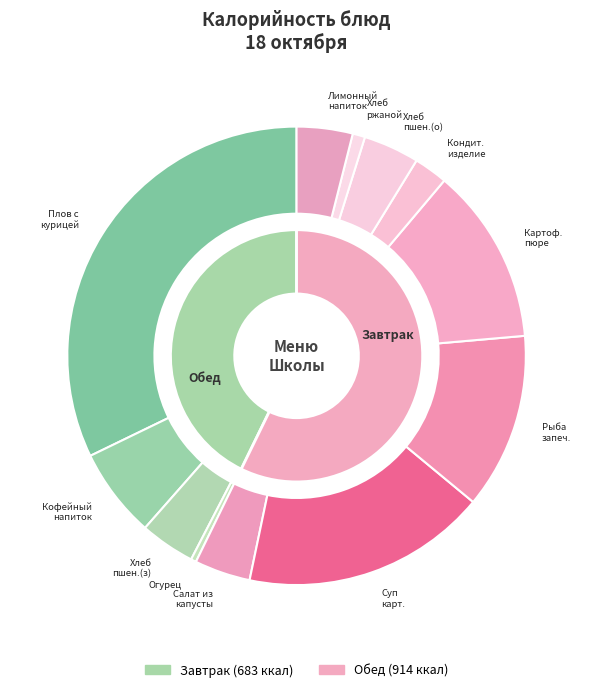

To the nearest percent, what portion does Хлеб ржано-пшеничный represent?

1%